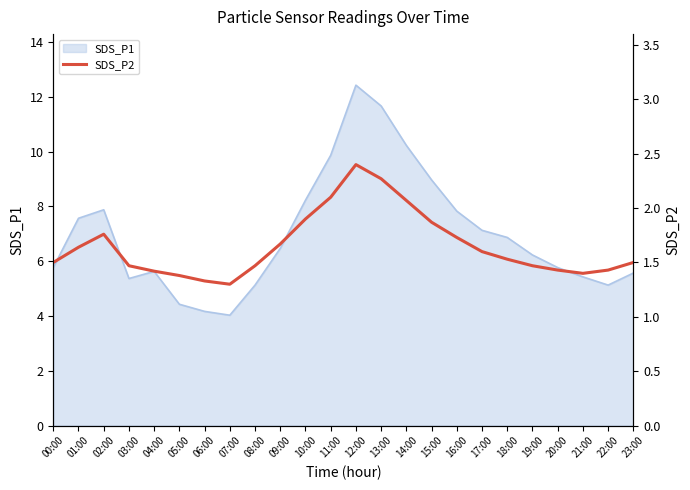

Rank the categories by value from lowest to highest.

07:00, 06:00, 05:00, 21:00, 04:00, 20:00, 22:00, 03:00, 08:00, 19:00, 00:00, 23:00, 18:00, 17:00, 01:00, 09:00, 16:00, 02:00, 15:00, 10:00, 14:00, 11:00, 13:00, 12:00